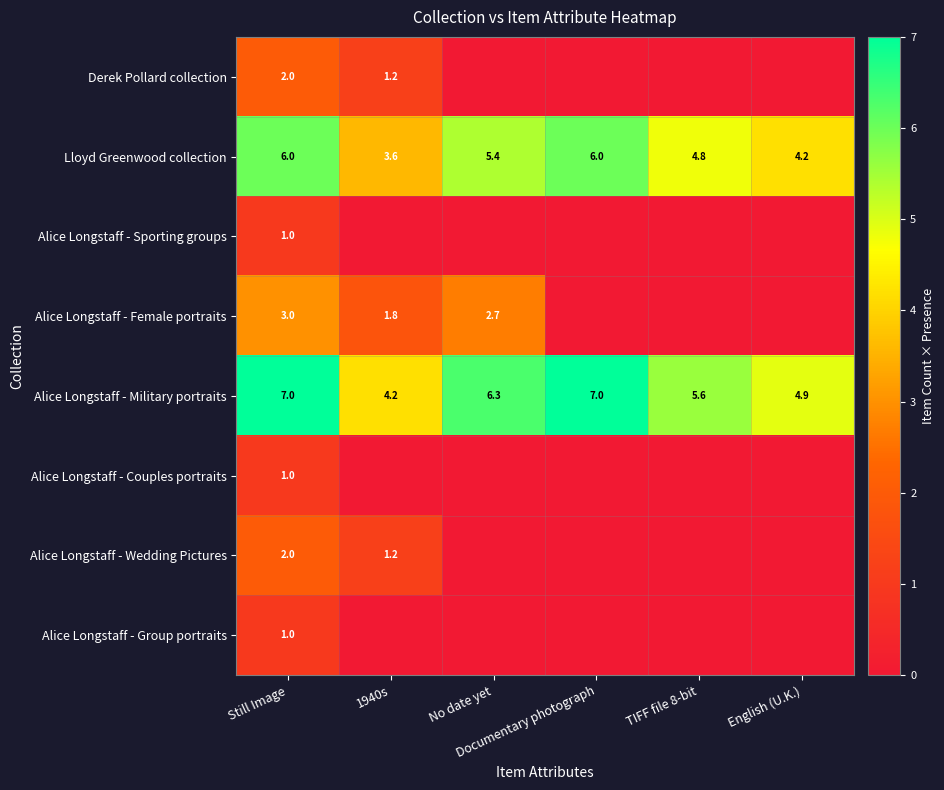

At which category does the chart reach its peak across all series?

Still Image